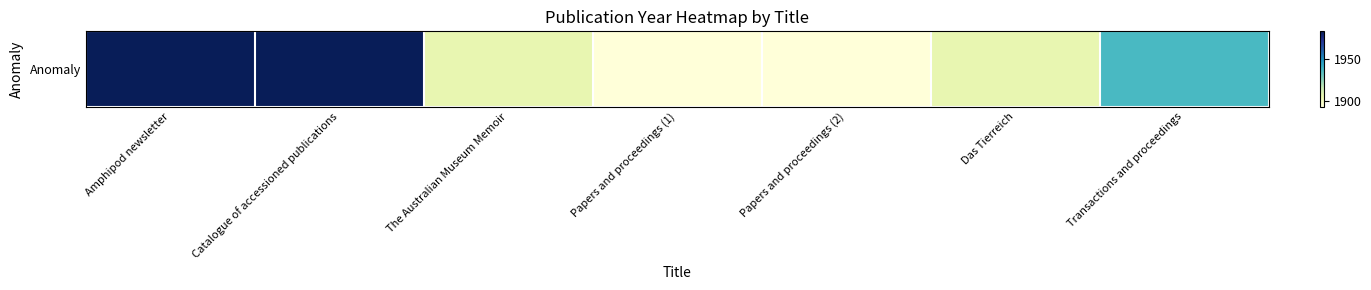

Reading left to right, what are all the values shown in this chart?

Amphipod newsletter=1984	Catalogue of accessioned publications=1984	The Australian Museum Memoir=1906	Papers and proceedings (1)=1893	Papers and proceedings (2)=1893	Das Tierreich=1906	Transactions and proceedings=1937